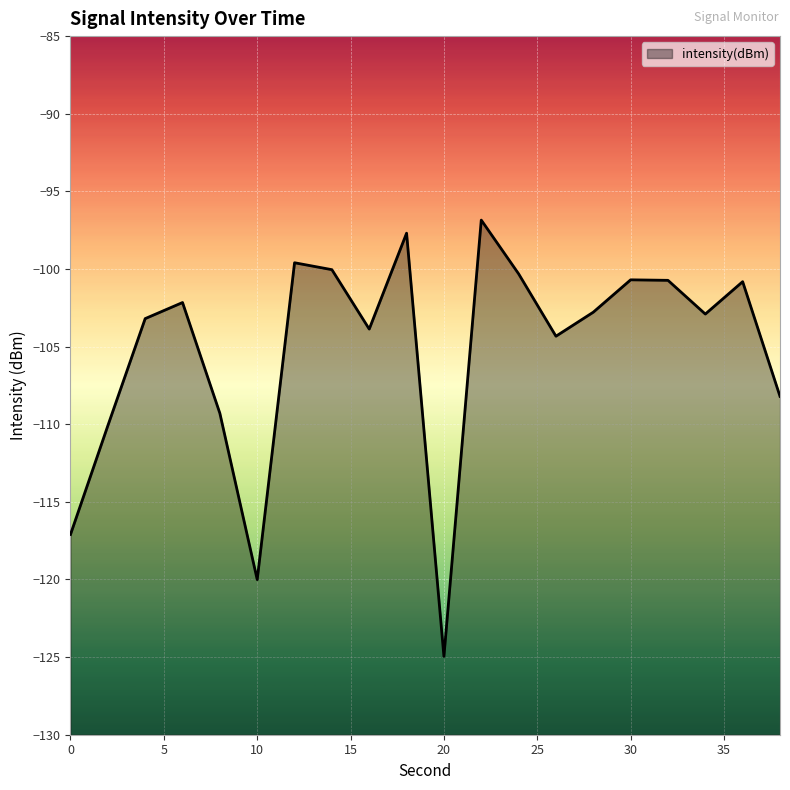

What is the value of the 11th point from the left?

-125.0